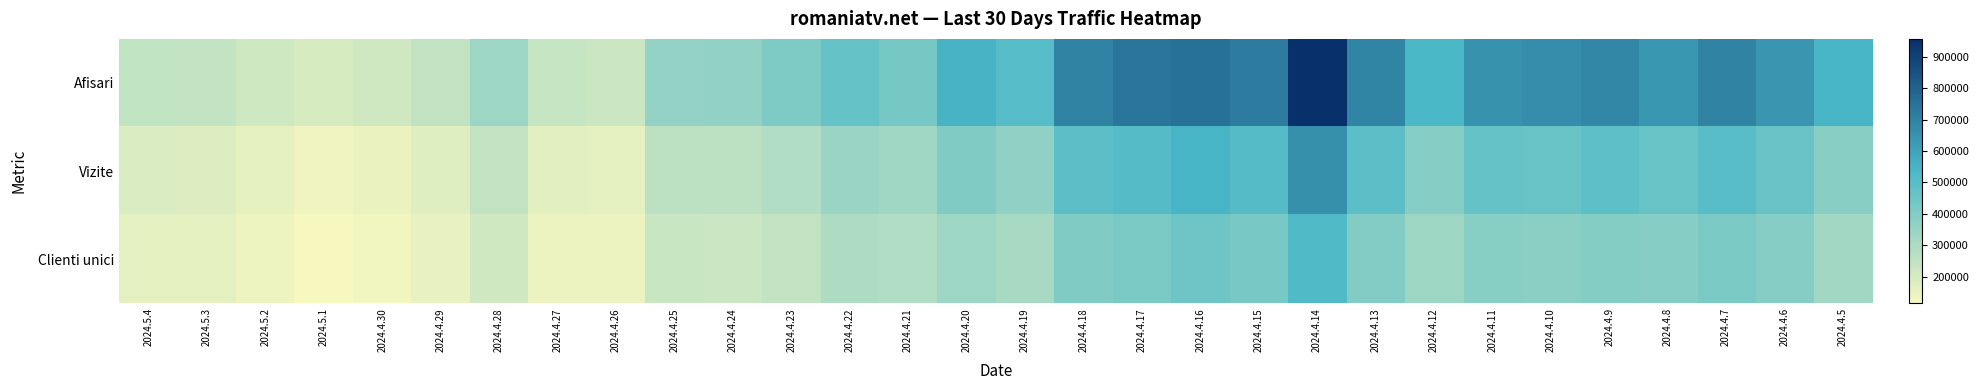

Reading right to left, transcribe all the data shown in this chart.

Afisari: 2024.4.5=543243	2024.4.6=641764	2024.4.7=698214	2024.4.8=635458	2024.4.9=685418	2024.4.10=667253	2024.4.11=653281	2024.4.12=536003	2024.4.13=696987	2024.4.14=957778	2024.4.15=719127	2024.4.16=754767	2024.4.17=740178	2024.4.18=698322	2024.4.19=504966	2024.4.20=550288	2024.4.21=429939	2024.4.22=469046	2024.4.23=408243	2024.4.24=358433	2024.4.25=355854	2024.4.26=220603	2024.4.27=234322	2024.4.28=334036	2024.4.29=245790	2024.4.30=212618	2024.5.1=191760	2024.5.2=216231	2024.5.3=240123	2024.5.4=249630
Vizite: 2024.4.5=381866	2024.4.6=460391	2024.4.7=499151	2024.4.8=461184	2024.4.9=489645	2024.4.10=462924	2024.4.11=467741	2024.4.12=388615	2024.4.13=493098	2024.4.14=659961	2024.4.15=506576	2024.4.16=545182	2024.4.17=511434	2024.4.18=491518	2024.4.19=365161	2024.4.20=402863	2024.4.21=326013	2024.4.22=344617	2024.4.23=288056	2024.4.24=258831	2024.4.25=261988	2024.4.26=157930	2024.4.27=167578	2024.4.28=246244	2024.4.29=173189	2024.4.30=146581	2024.5.1=132687	2024.5.2=155622	2024.5.3=179562	2024.5.4=185832
Clienti unici: 2024.4.5=320325	2024.4.6=391245	2024.4.7=417723	2024.4.8=389279	2024.4.9=395076	2024.4.10=376997	2024.4.11=385419	2024.4.12=329934	2024.4.13=400770	2024.4.14=521193	2024.4.15=423218	2024.4.16=446370	2024.4.17=420924	2024.4.18=402085	2024.4.19=307632	2024.4.20=332584	2024.4.21=286545	2024.4.22=295452	2024.4.23=245890	2024.4.24=224040	2024.4.25=228465	2024.4.26=139255	2024.4.27=141736	2024.4.28=212598	2024.4.29=151302	2024.4.30=127829	2024.5.1=114632	2024.5.2=135817	2024.5.3=160750	2024.5.4=161663